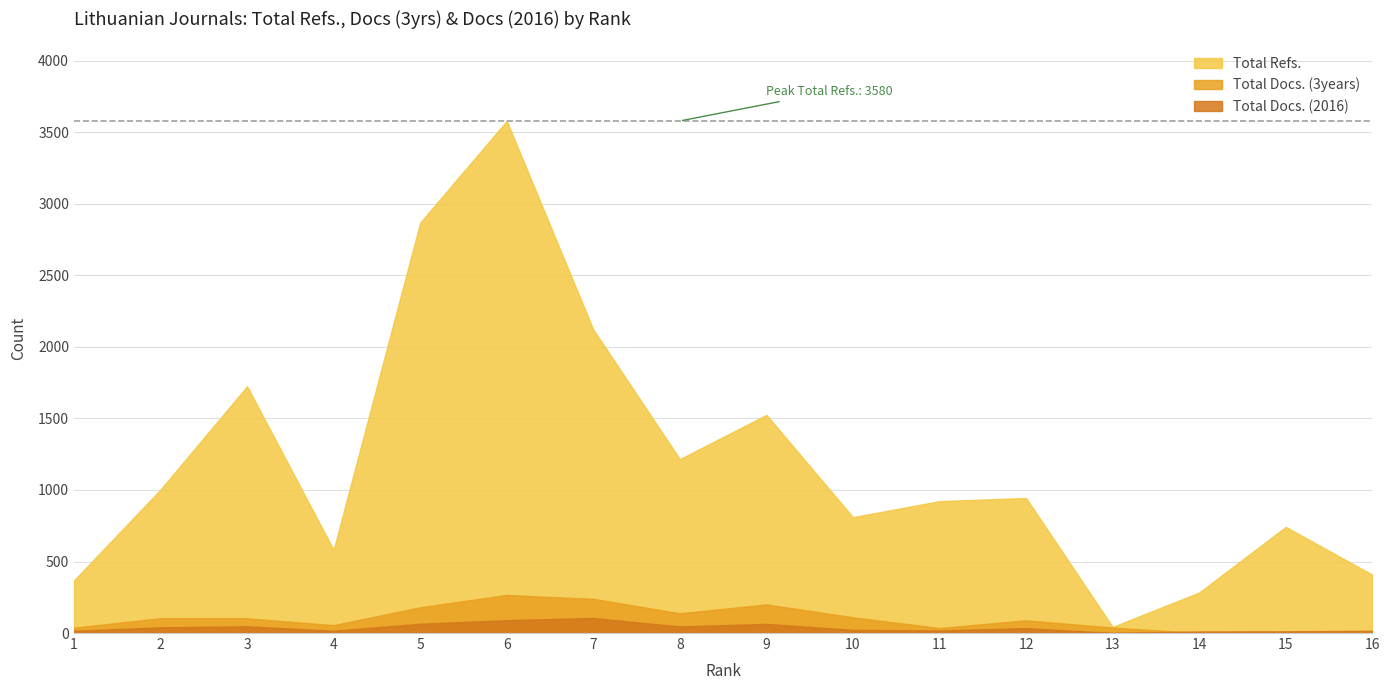

At which category is the sum across all series the highest?

6